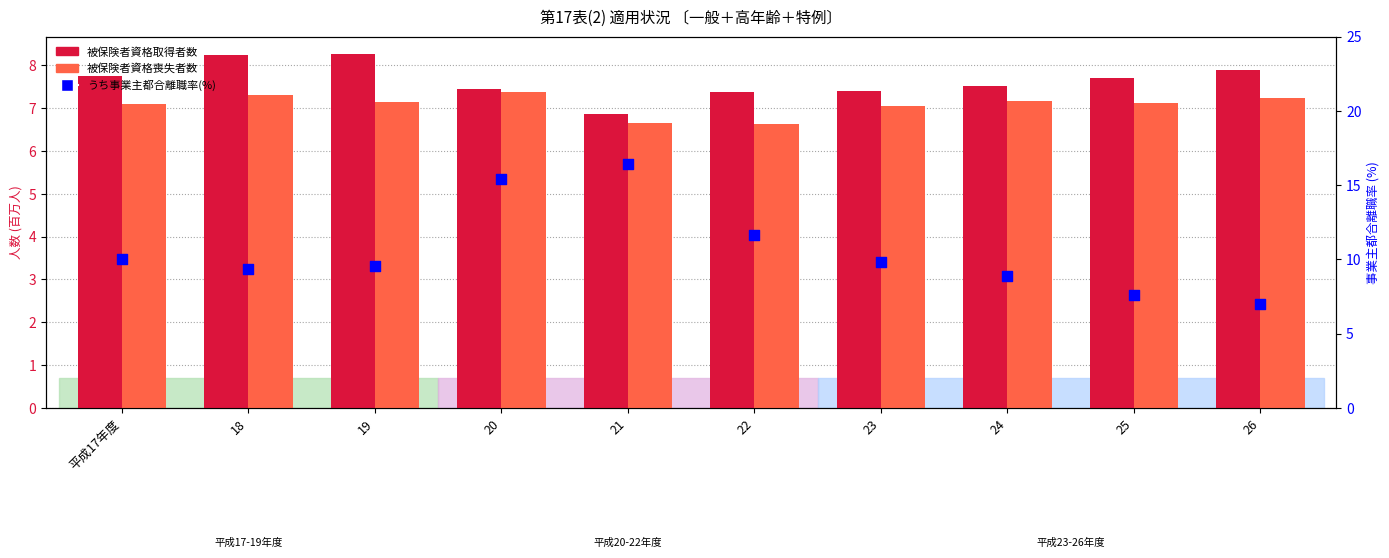

Which series has the largest Y range (max minus min)?

うち事業主都合離職率(%)